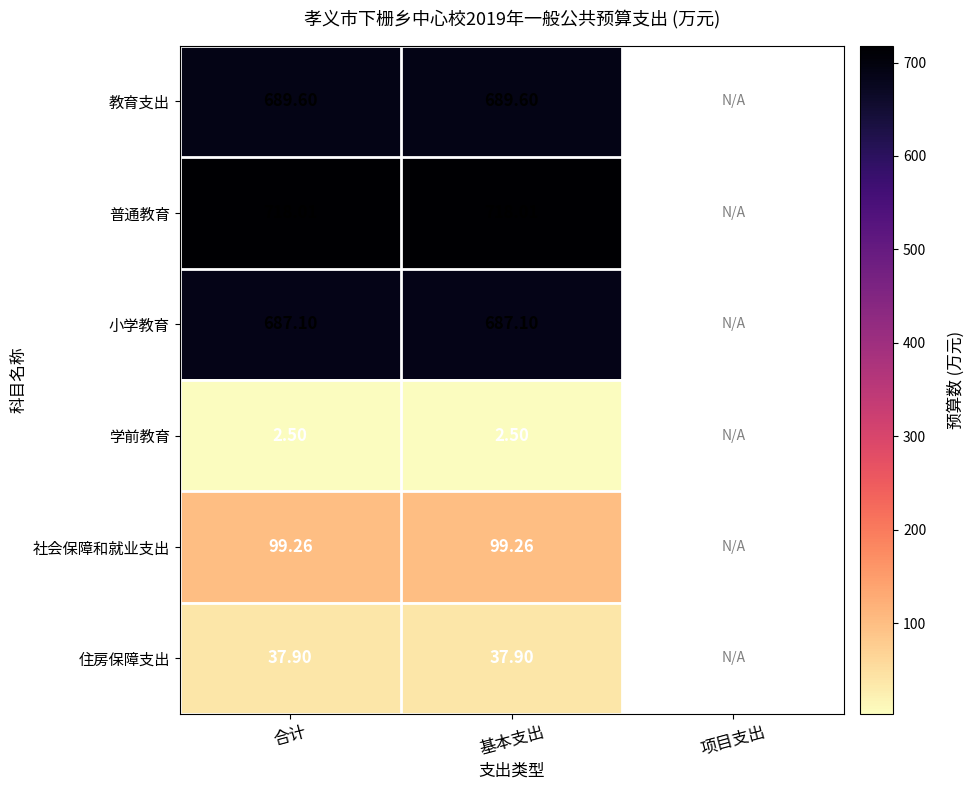

Rank the series at 合计 from lowest to highest value.

学前教育, 住房保障支出, 社会保障和就业支出, 小学教育, 教育支出, 普通教育